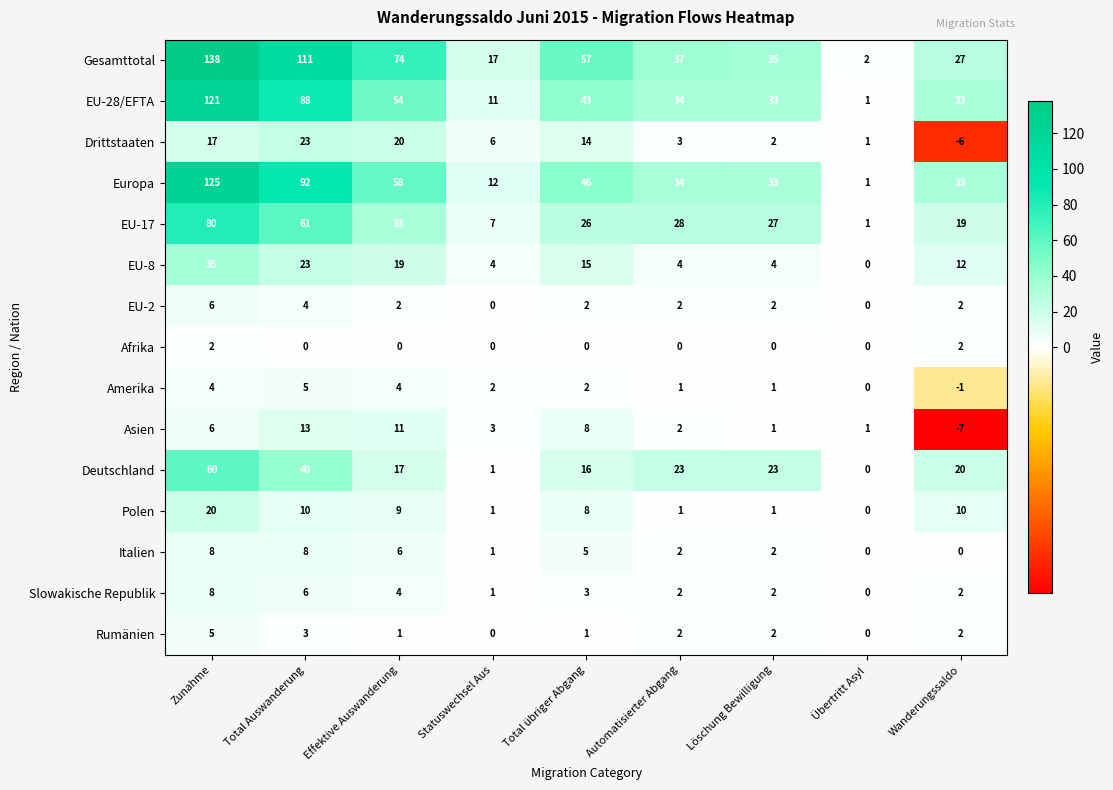

At which label does Polen first exceed 8?

Zunahme